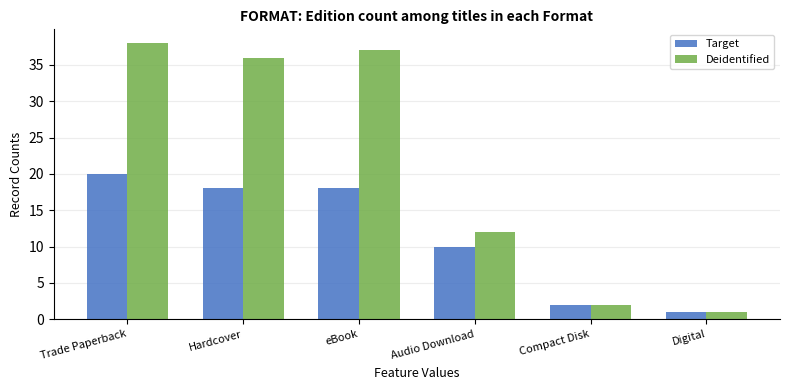

What is the sum of all Target values?

69